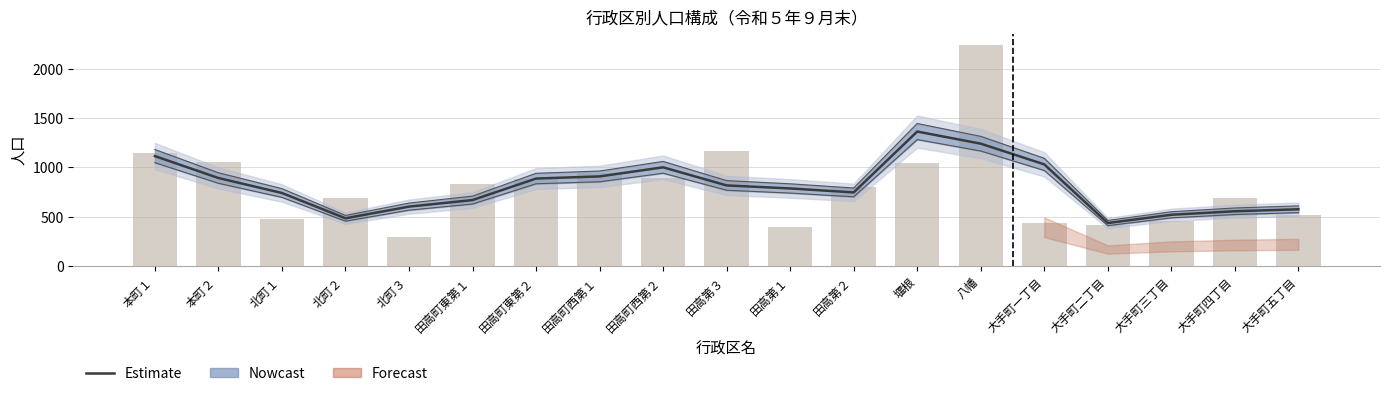

At how many categories does at least one series exceed 1880?

1